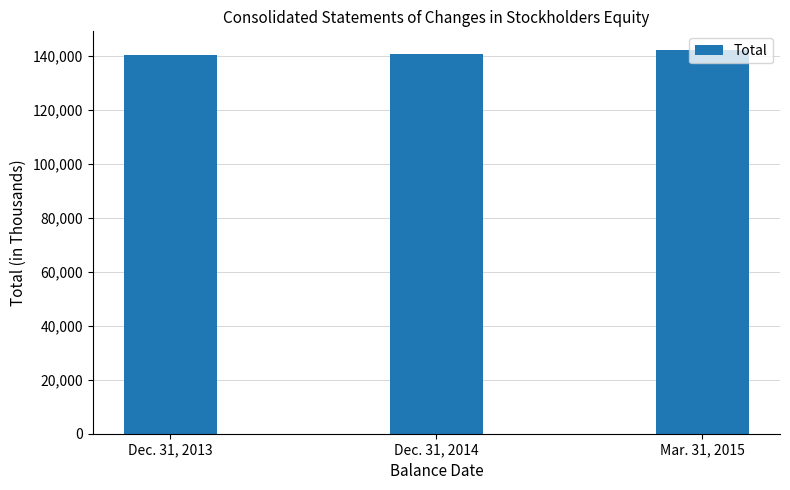

What is the sum of all values?

423322